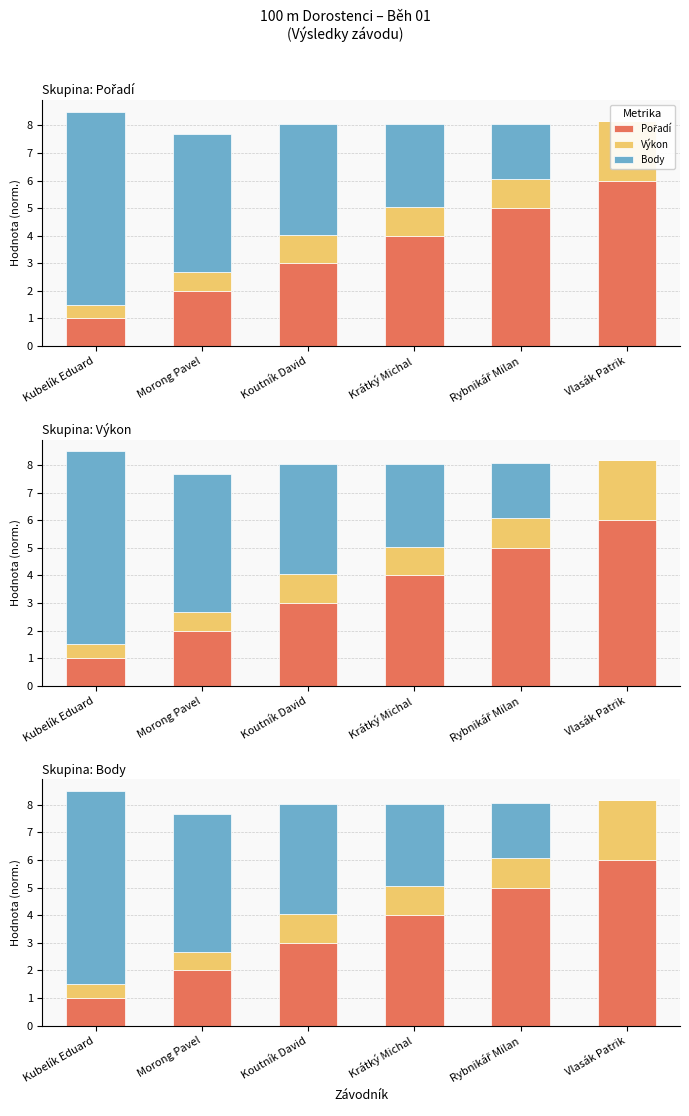

Which category has the lowest value in the Pořadí series?

Kubelík Eduard